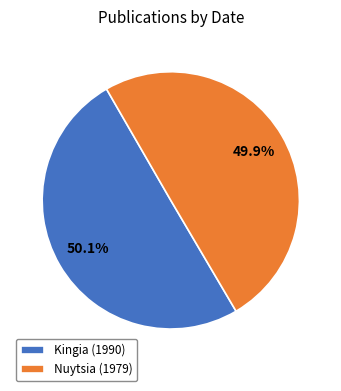

What percentage is the Nuytsia (1979) slice, to the nearest percent?

50%